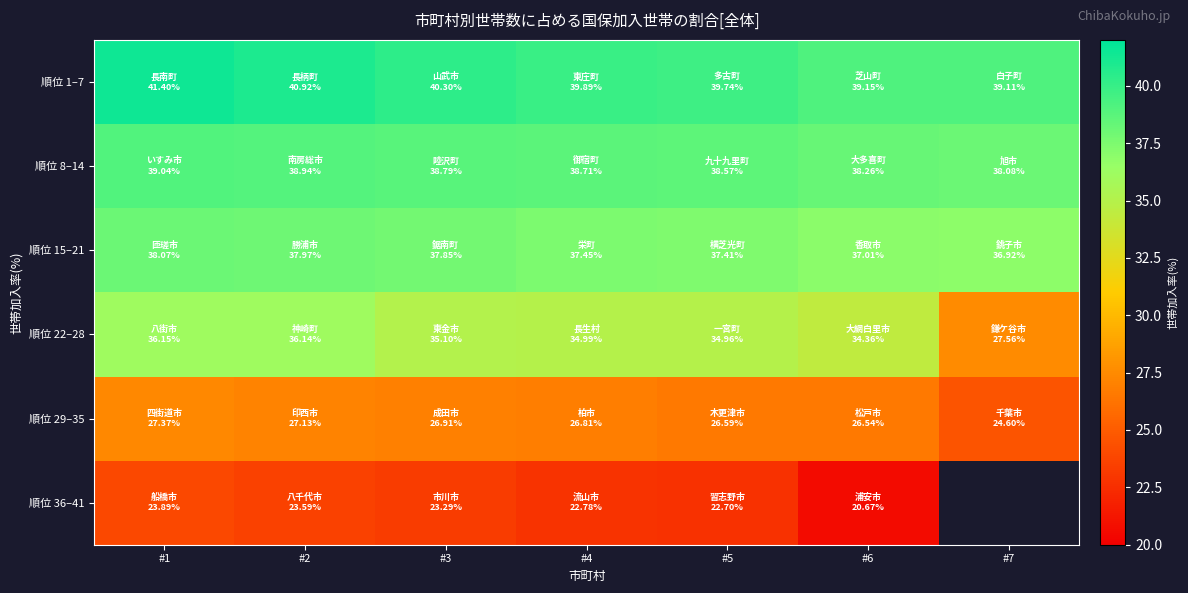

How many categories are shown in the chart?

7